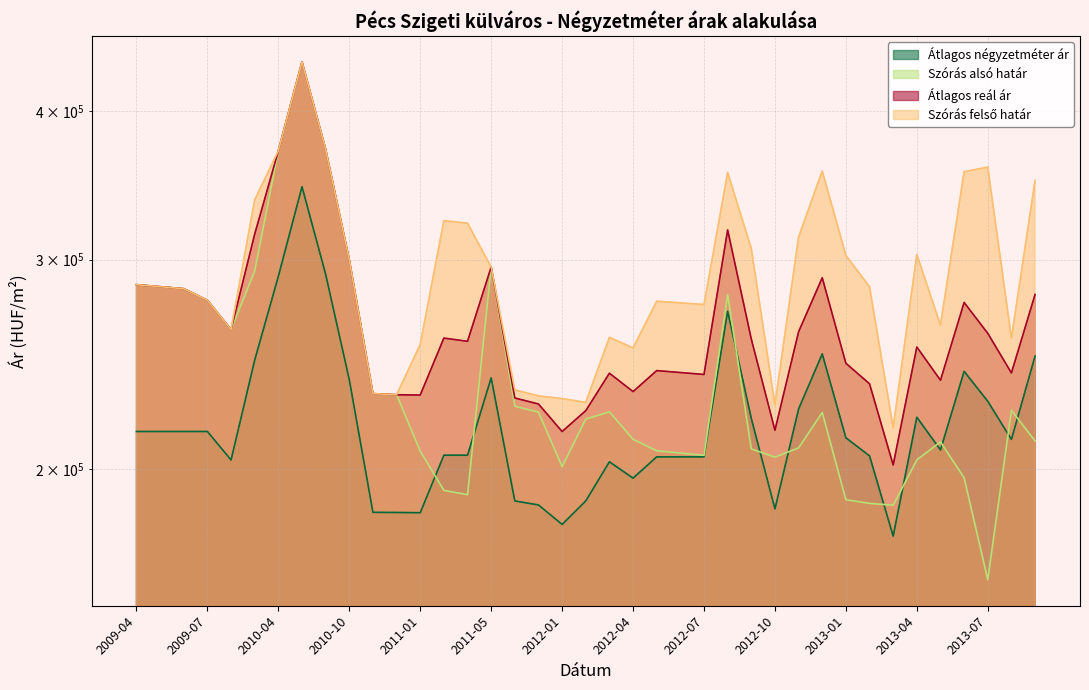

Which category has the highest value in the Átlagos négyzetméter ár series?

2010-05